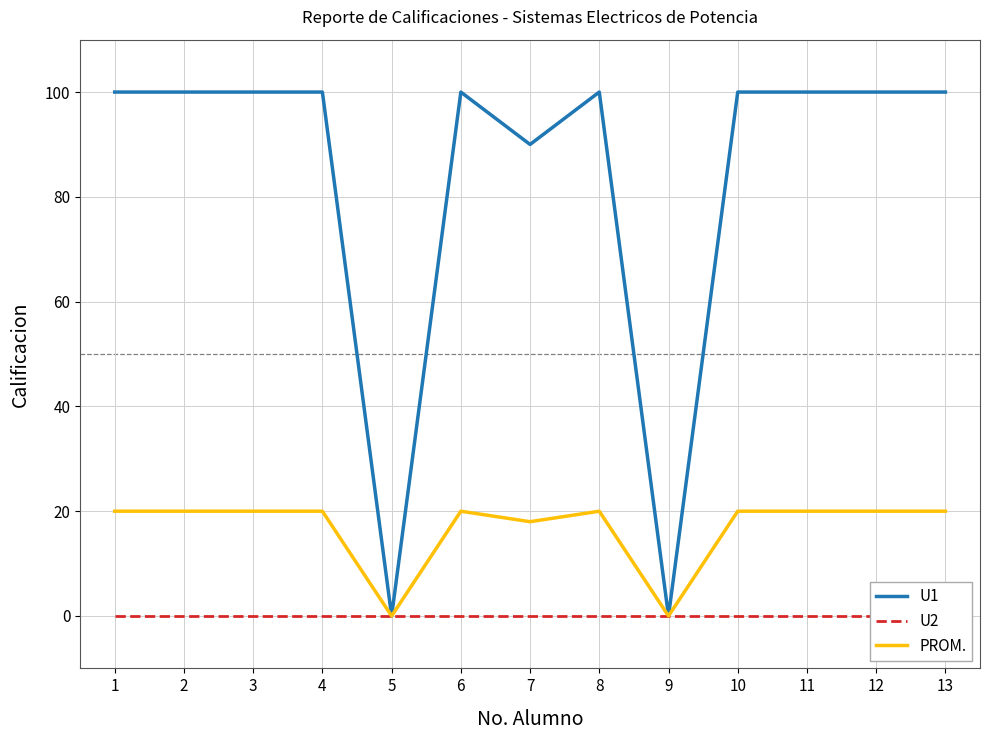

Reading right to left, what are all the values shown in this chart?

U1: 100	100	100	100	0	100	90	100	0	100	100	100	100
U2: 0	0	0	0	0	0	0	0	0	0	0	0	0
PROM.: 20	20	20	20	0	20	18	20	0	20	20	20	20